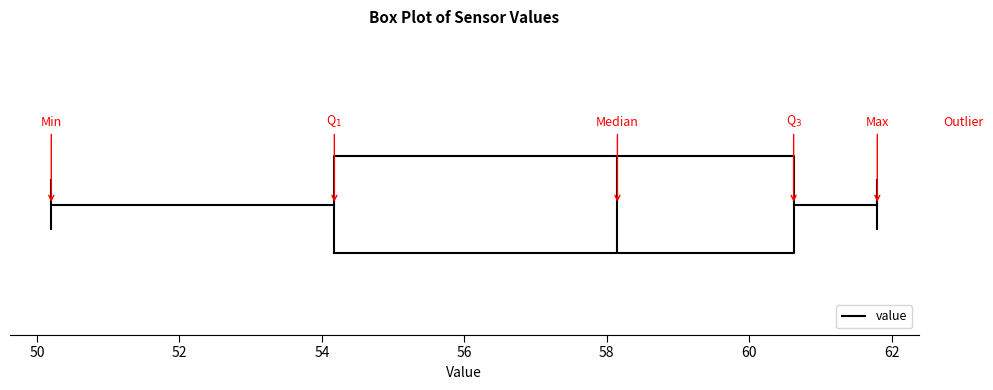

Read this box plot against the x-axis: the position of the median line, the range covered by the box, and the ends of both whiskers. The values are not printed on the chart, so give them approximately, as read against the axis.

median 58.2, box 54.2 to 60.6, whiskers 50.2 to 61.8